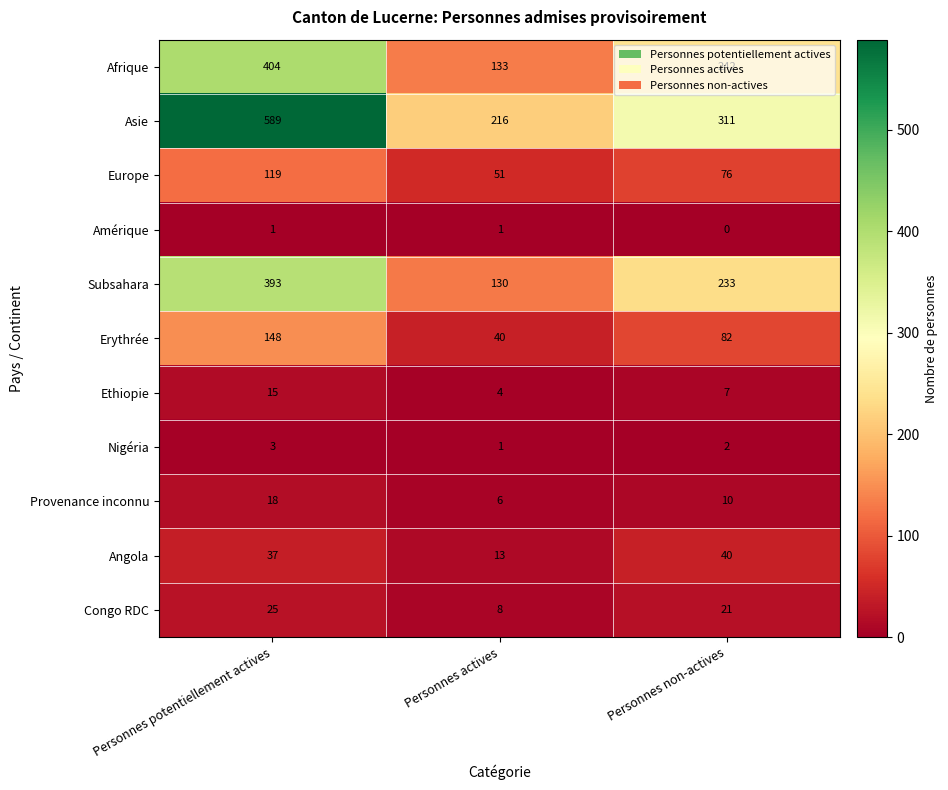

Where does the Ethiopie series first go above 7?

Personnes potentiellement actives